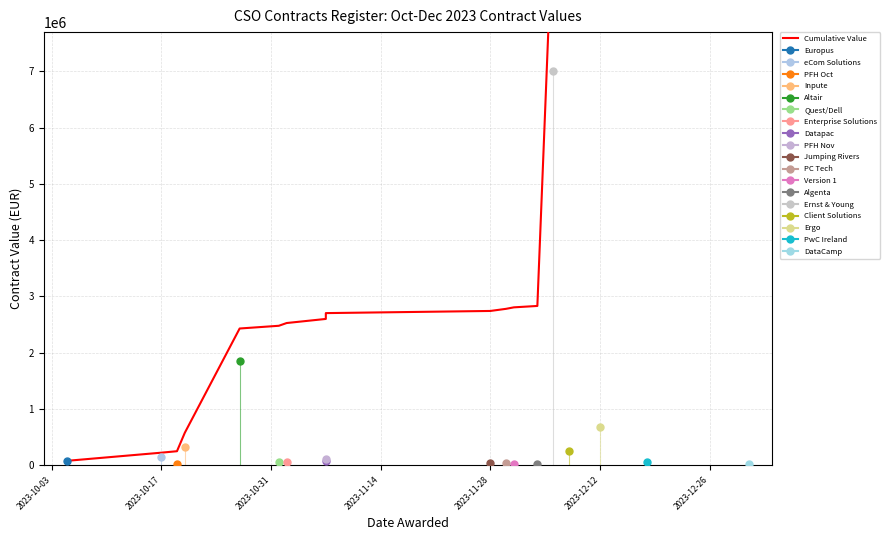

What is the difference between the second highest and minimum values?

10743670